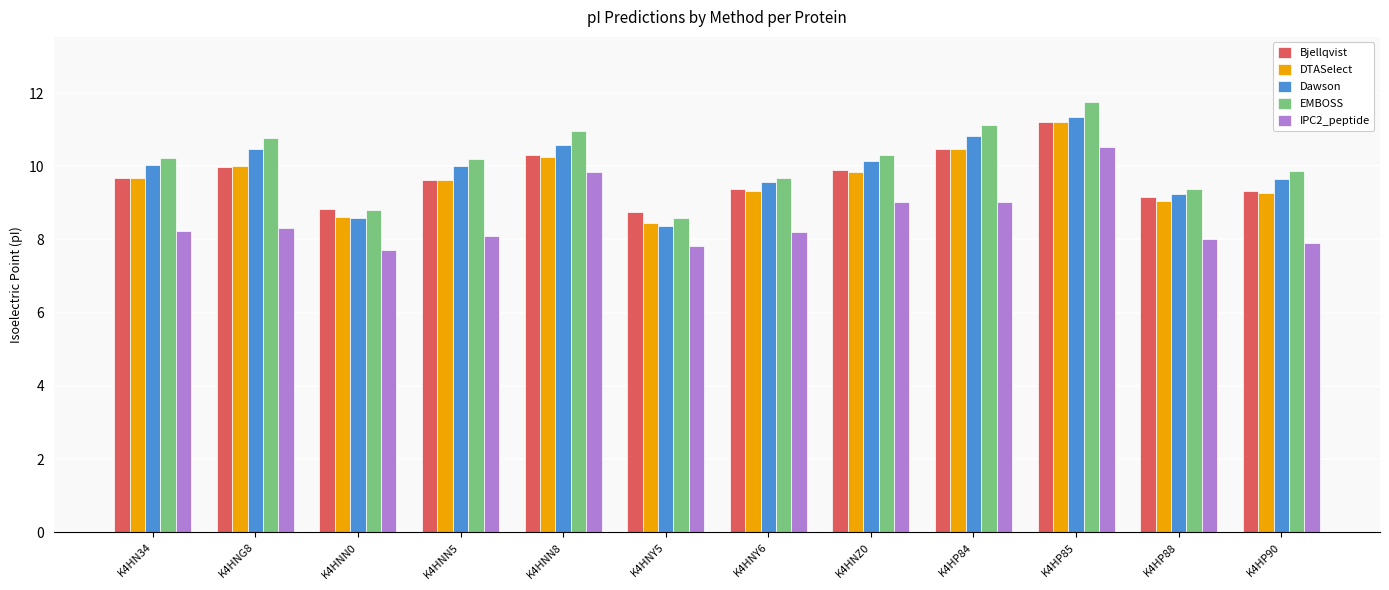

What is the maximum value for Dawson?

11.3